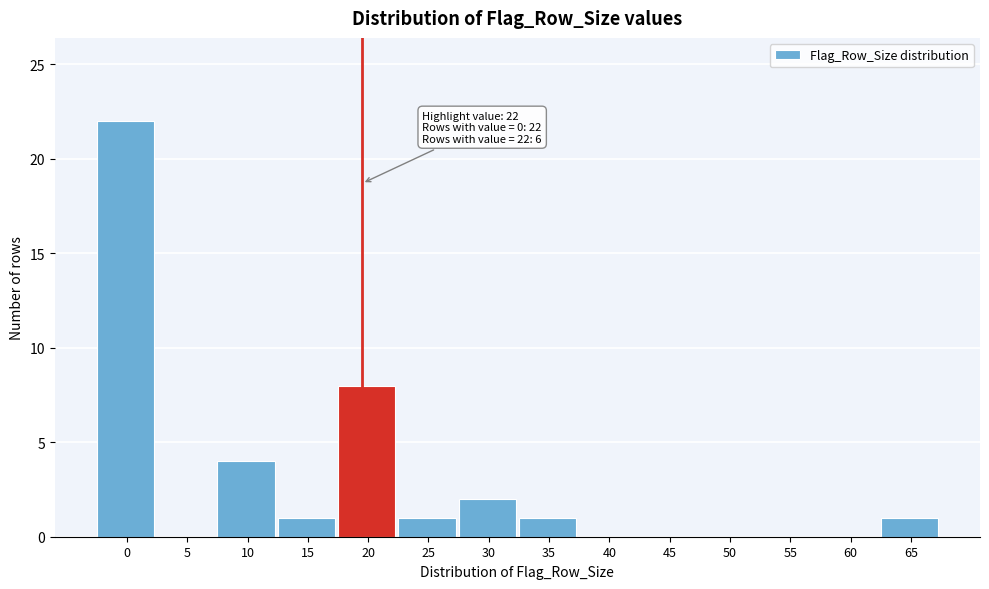

Reading right to left, transcribe all the data shown in this chart.

65=1	60=0	55=0	50=0	45=0	40=0	35=1	30=2	25=1	20=8	15=1	10=4	5=0	0=22